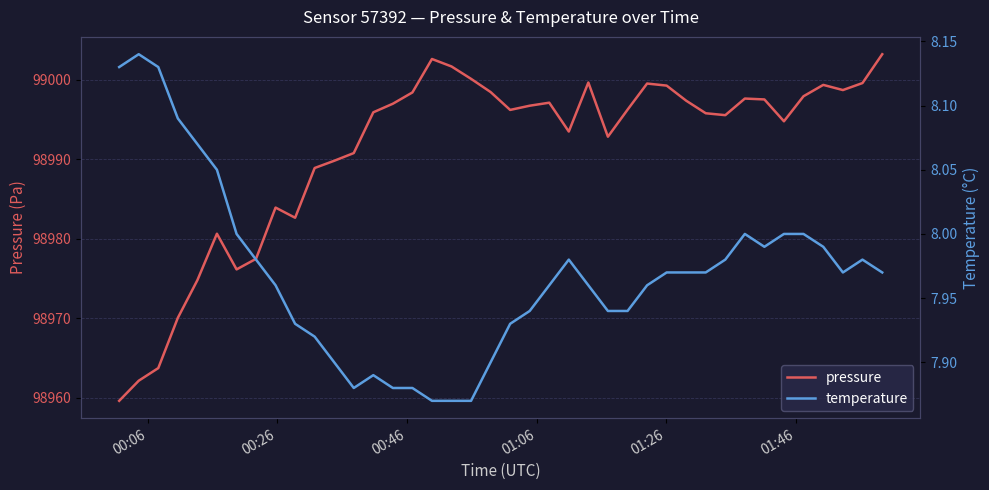

At how many categories does at least one series exceed 89775?

40